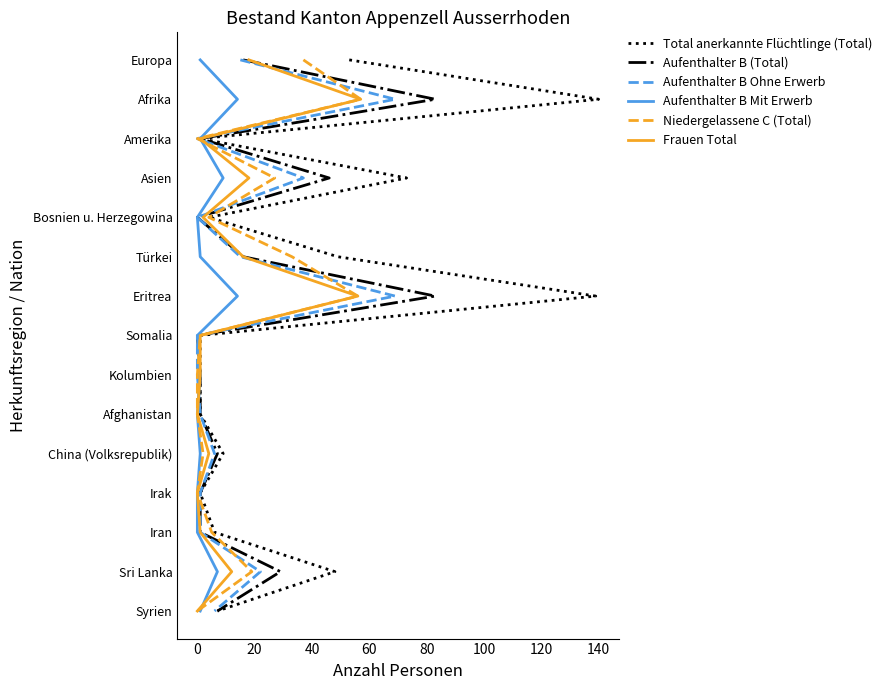

Which series has the widest spread of values?

Total anerkannte Flüchtlinge (Total)